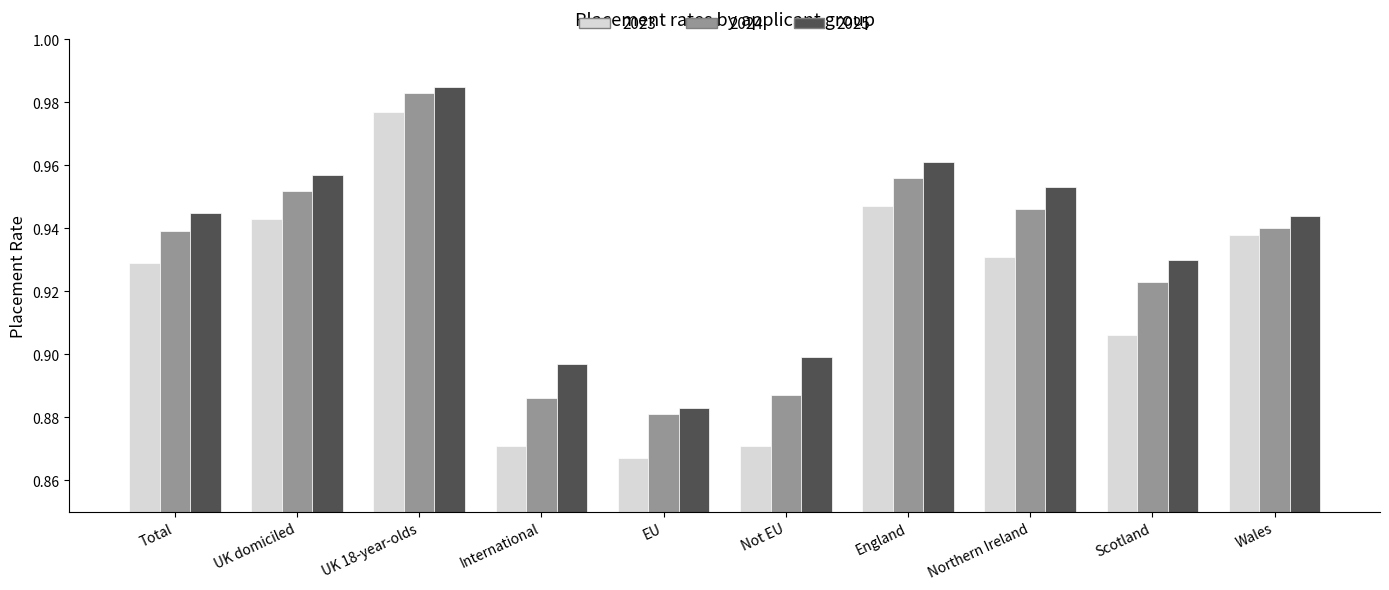

How many bars are there in total?

30